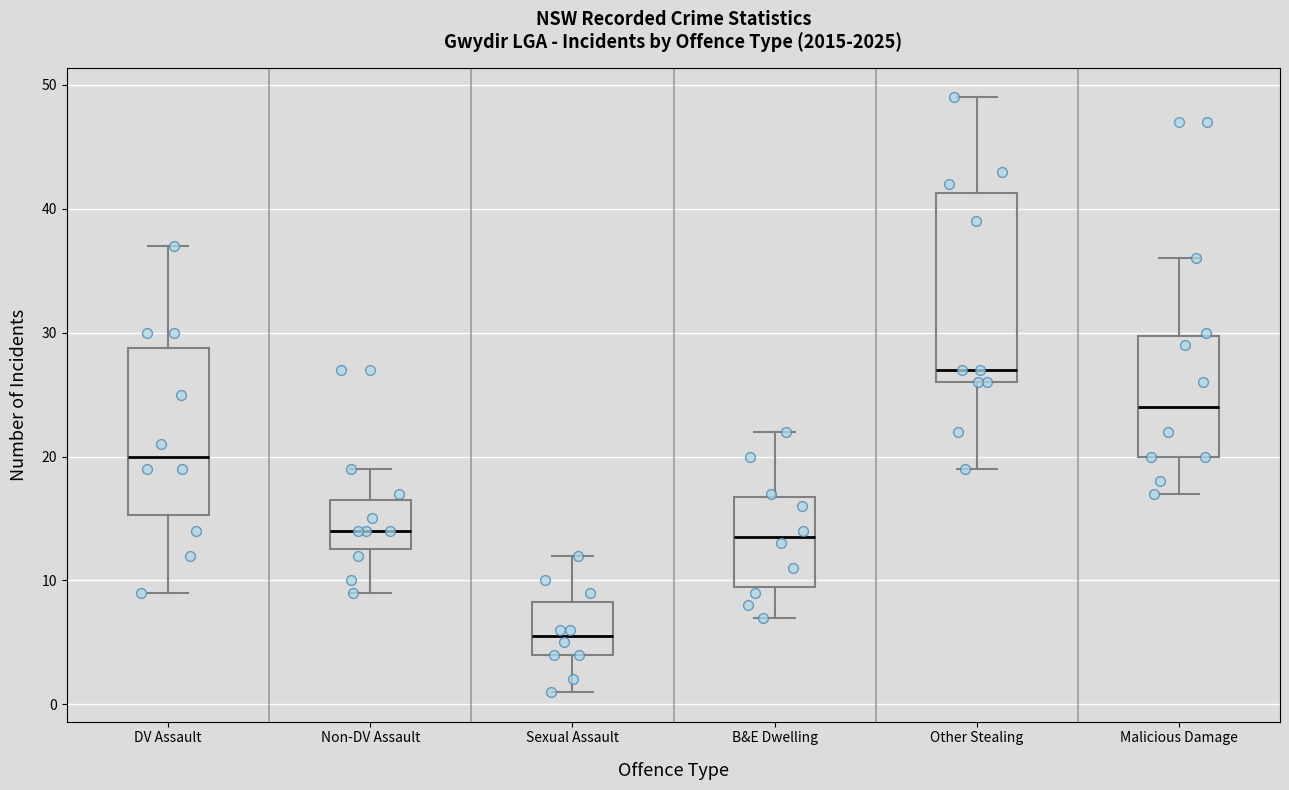

Reading left to right, transcribe this box plot: for each box, give where its median line is, the range the box spans, and where its two whiskers end, as read against the y-axis. The values are not printed on the chart, so give them approximately, as read against the axis.

DV Assault: median 20, box 15 to 29, whiskers 9 to 37
Non-DV Assault: median 14, box 13 to 17, whiskers 9 to 19
Sexual Assault: median 6, box 4 to 8, whiskers 1 to 12
B&E Dwelling: median 14, box 10 to 17, whiskers 7 to 22
Other Stealing: median 27, box 26 to 41, whiskers 19 to 49
Malicious Damage: median 24, box 20 to 30, whiskers 17 to 36